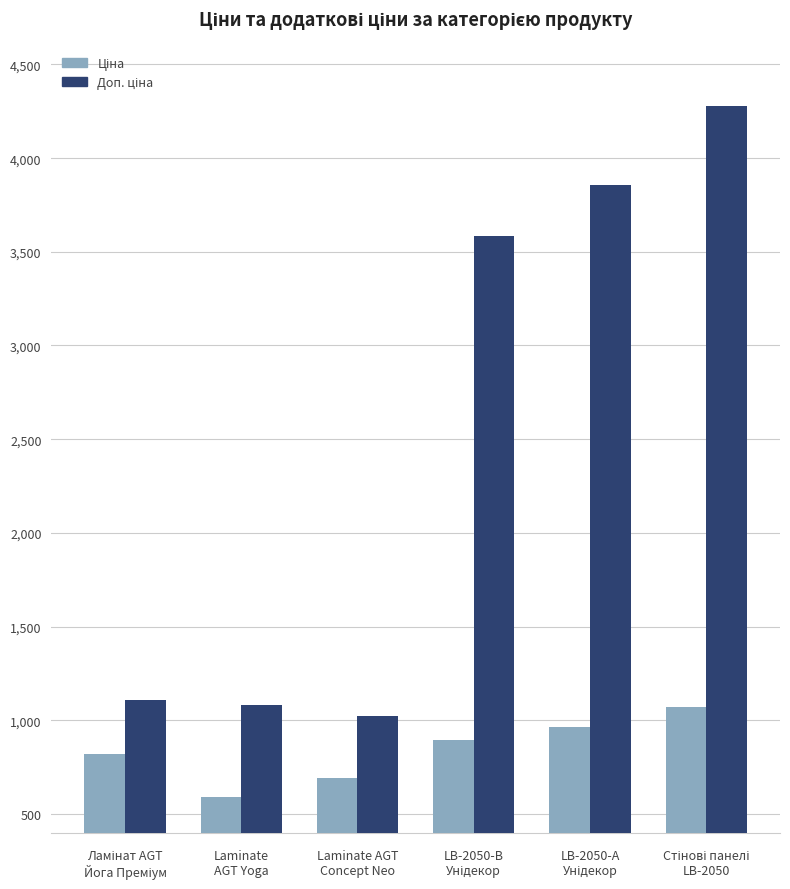

At how many categories does at least one series exceed 752?

6